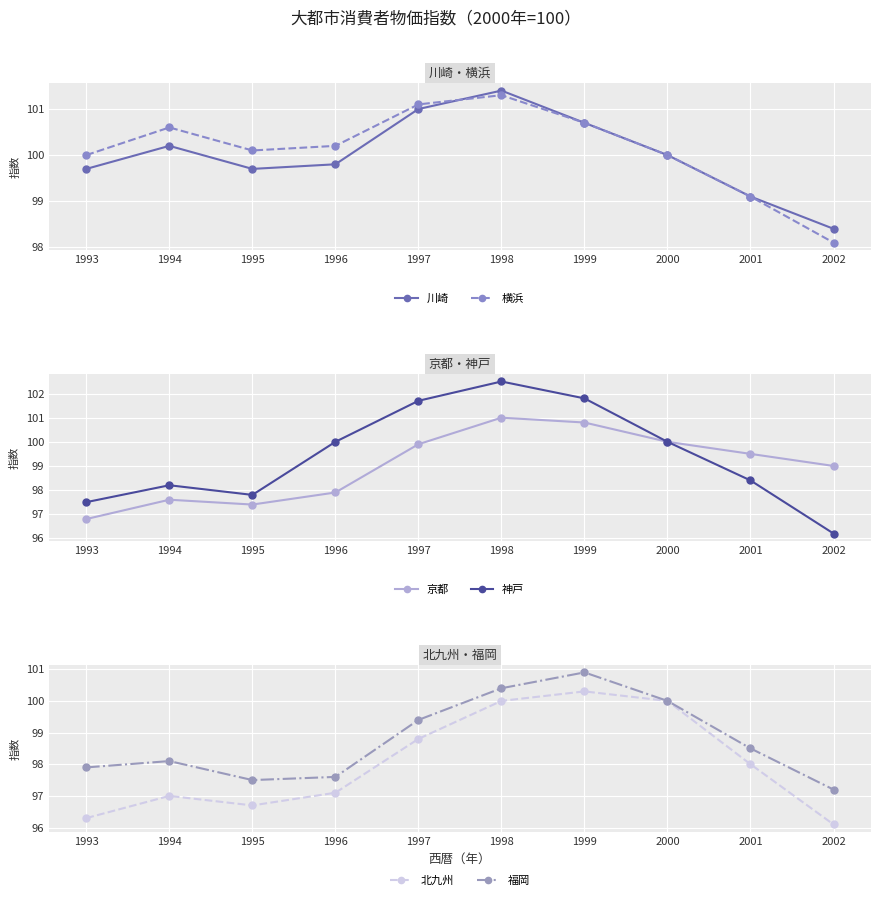

What is the minimum value for 福岡?

97.2